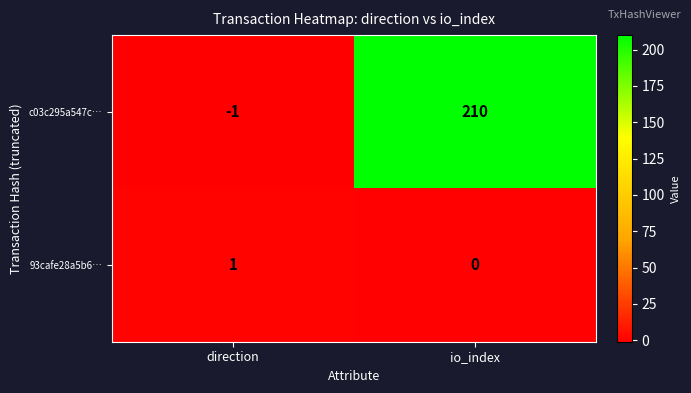

The value of c03c295a547c… at direction is -1. True or false?

True